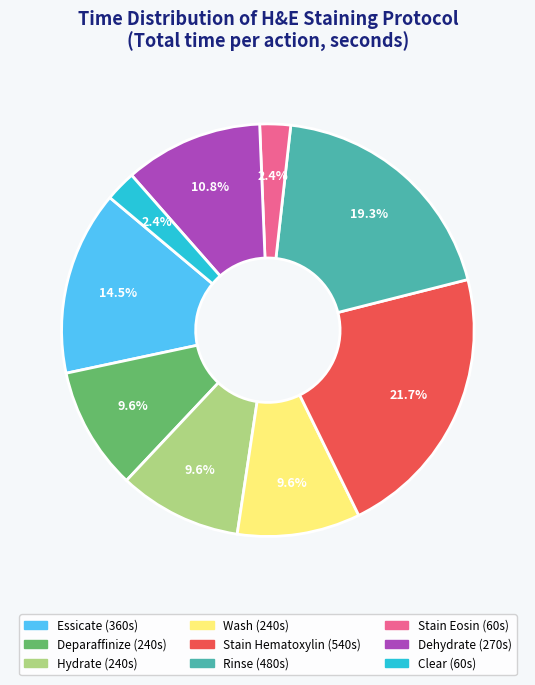

Is there any slice that represents more than half of the pie?

No